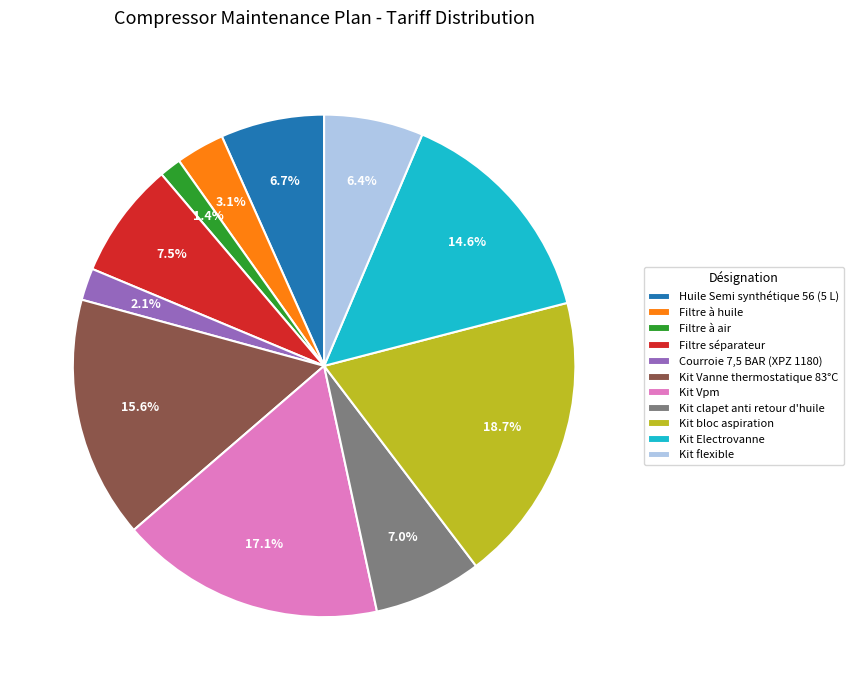

Does any single category account for the majority?

No